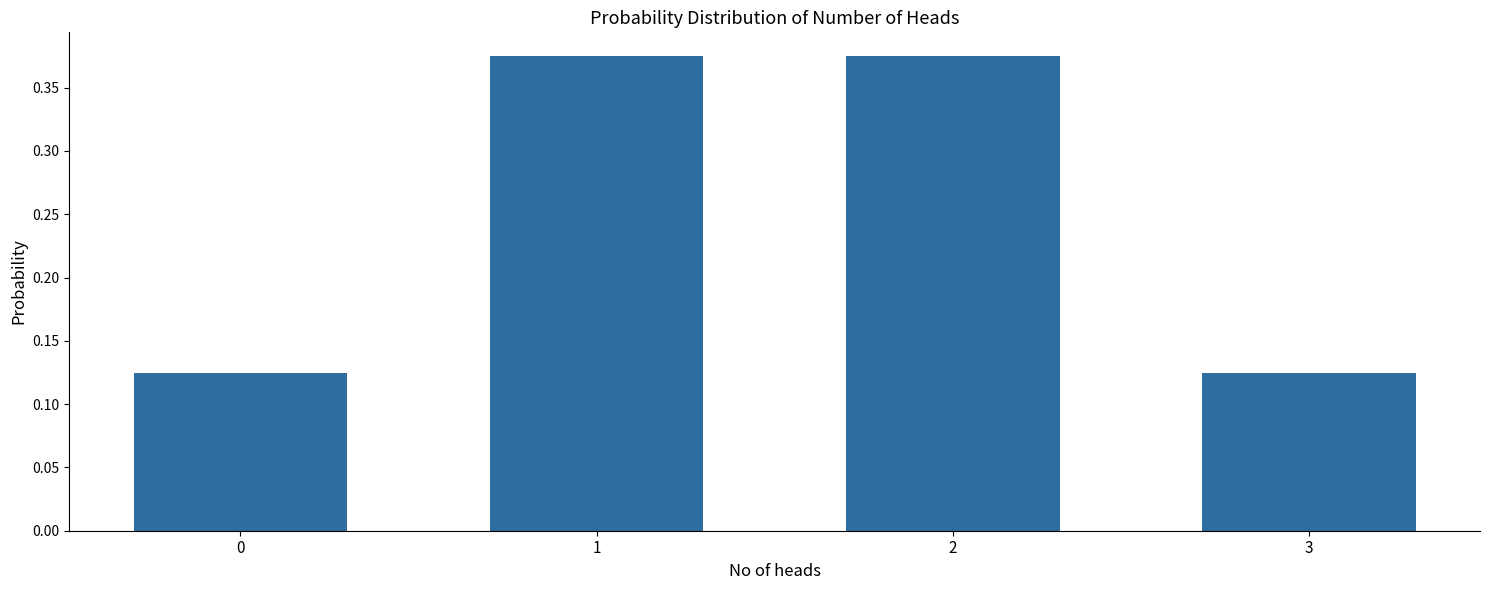

What is the sum of the values at 2 and 0?

0.5